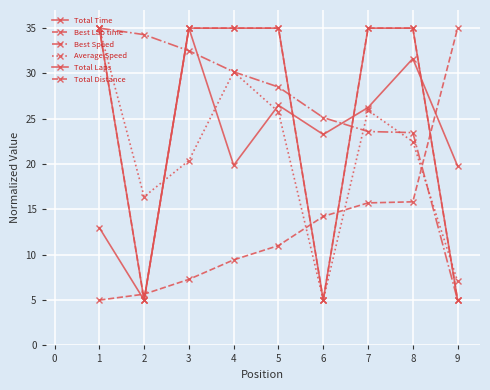

What is the average value of the Average Speed series?

20.9